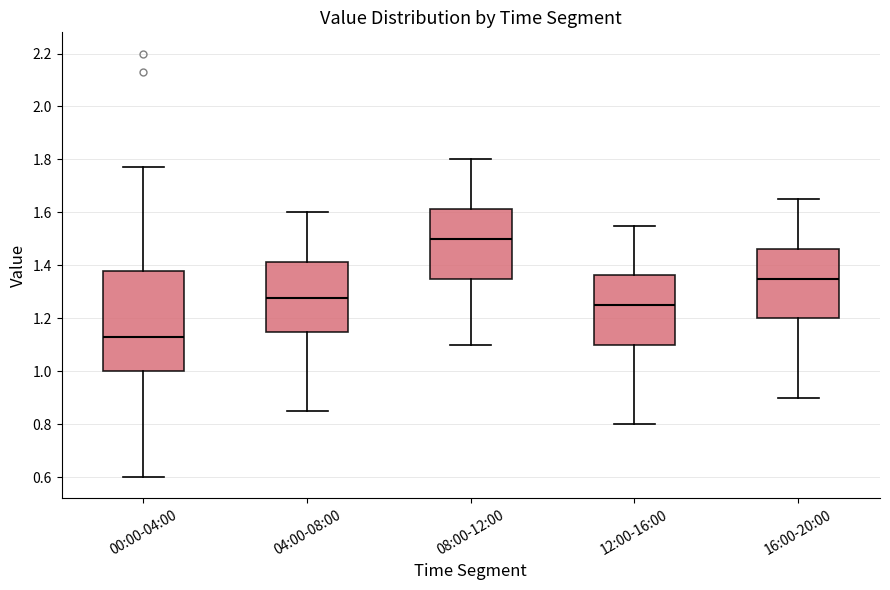

Comparing the boxes themselves (not the whiskers), which one is the tallest?

00:00-04:00